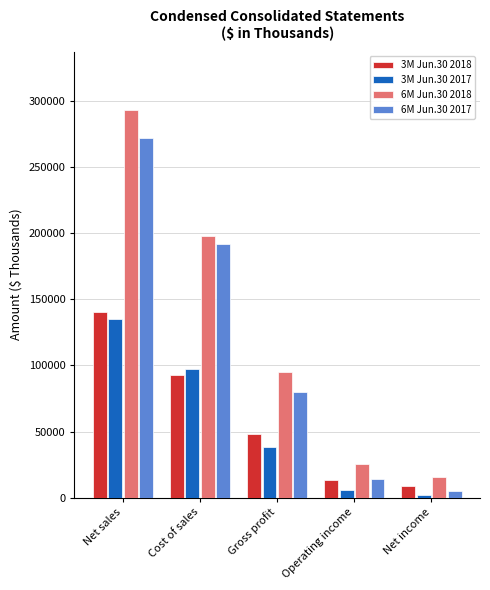

How many groups of bars are there?

5